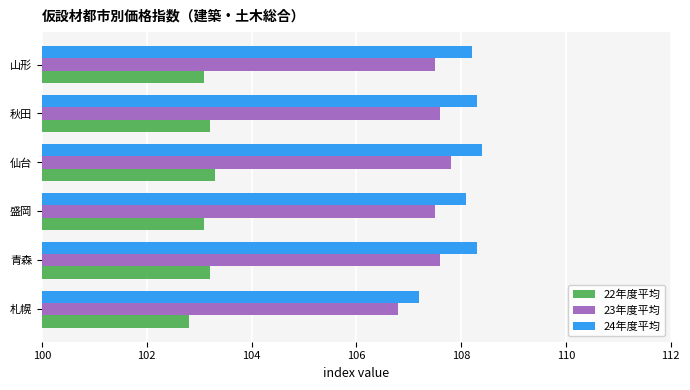

At how many categories does at least one series exceed 107?

6